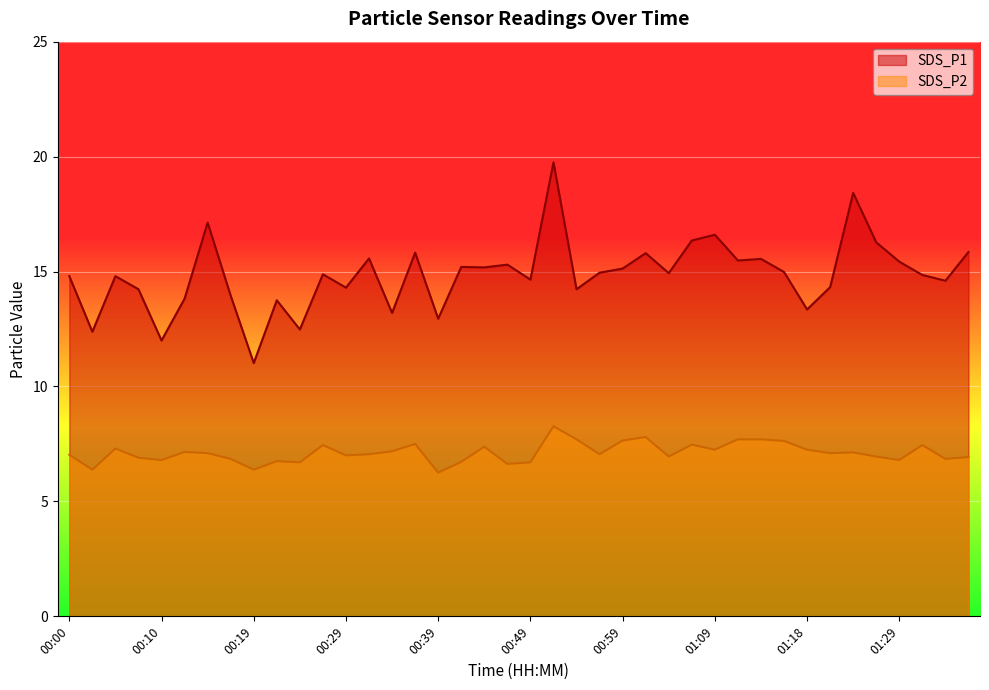

At 00:02, list the series in order from smallest to largest.

SDS_P2, SDS_P1